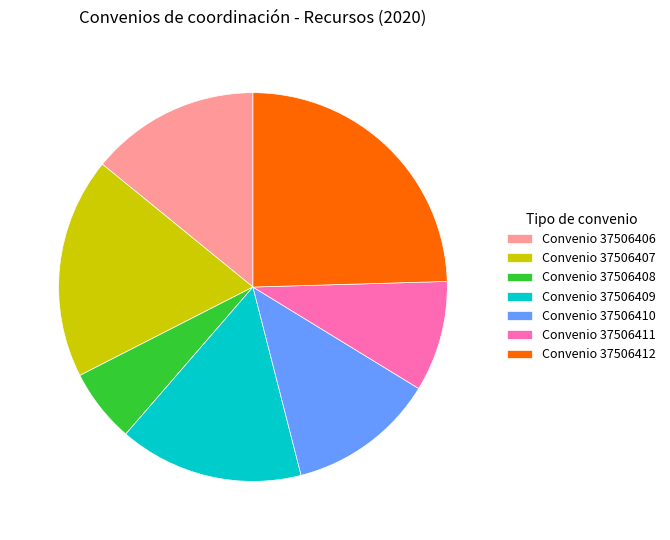

Which has a higher value, Convenio 37506407 or Convenio 37506408?

Convenio 37506407